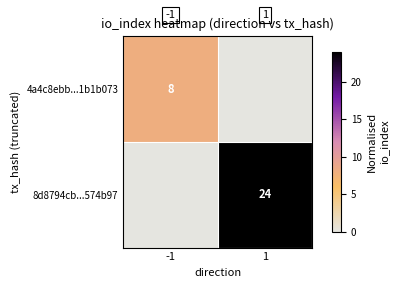

Is it true that 4a4c8ebb...1b1b073 equals 4 at -1?

False